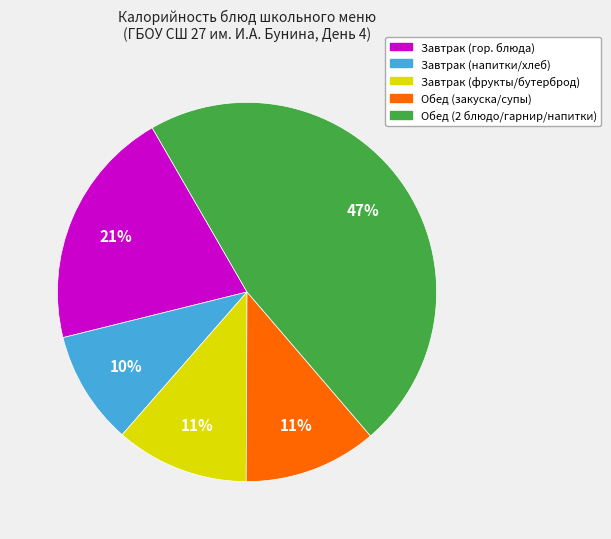

Count the number of slices in the pie.

5